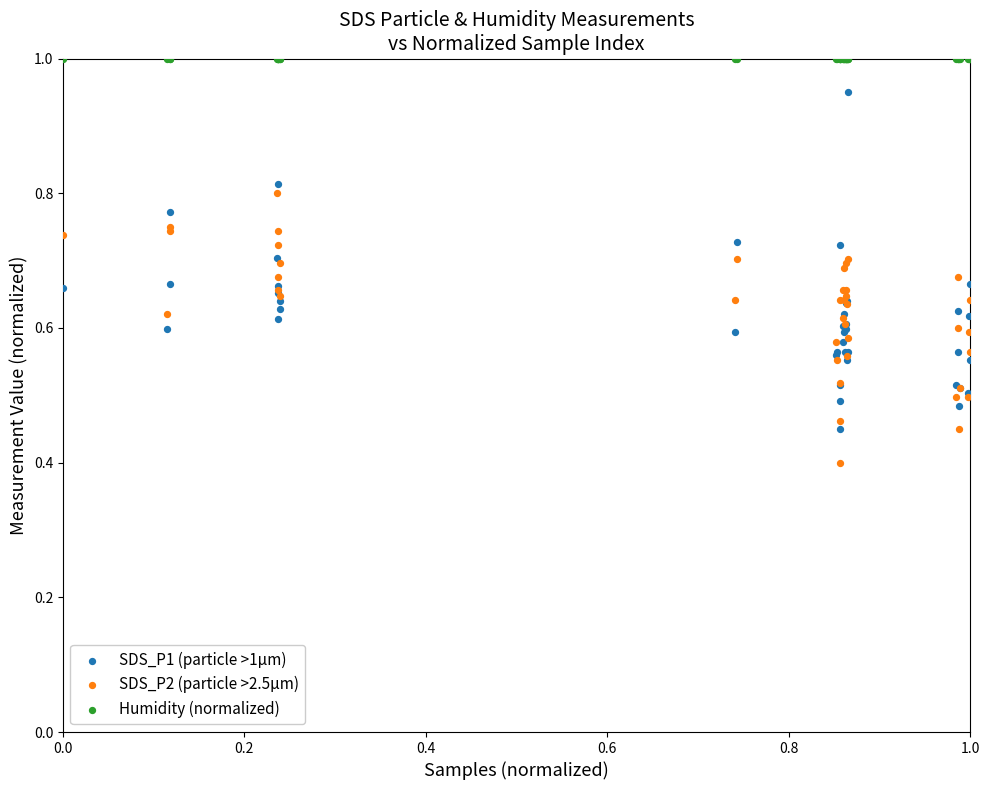

Which series reaches the minimum Y coordinate?

SDS_P2 (particle >2.5µm)